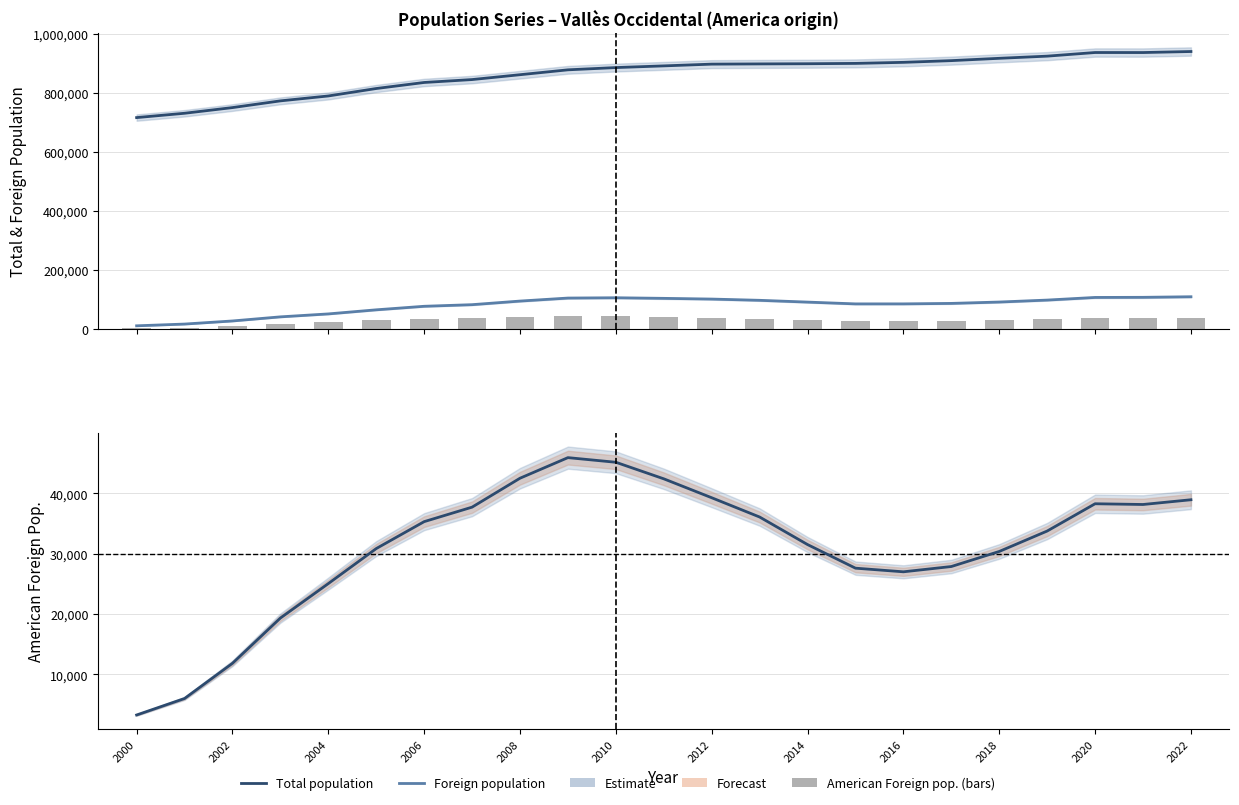

Rank the series by their maximum value, from lowest to highest.

American Foreign pop. (bars), American Foreign pop., Foreign population, Total population